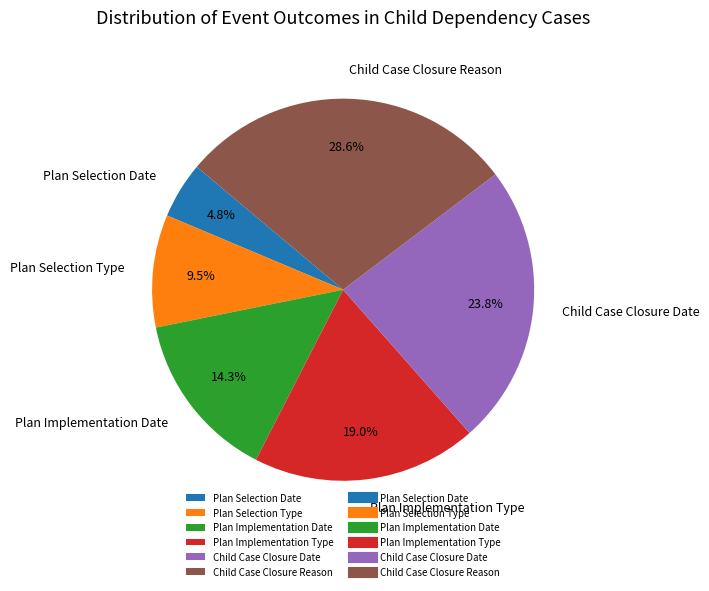

True or false: Plan Selection Date accounts for 10% of the total.

False